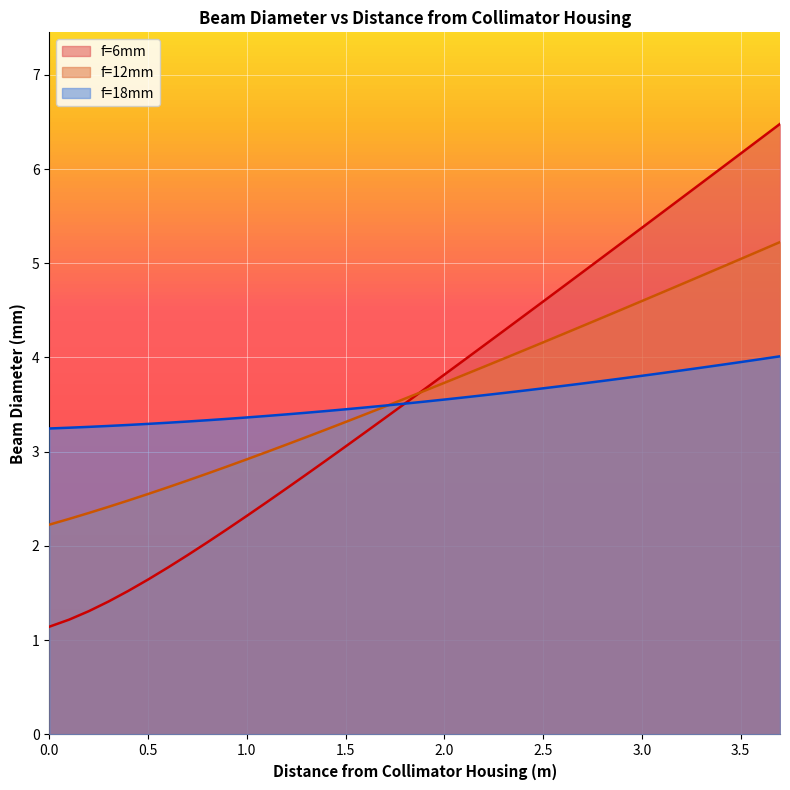

What is the difference between the second highest and second lowest values in the f=18mm series?

0.7